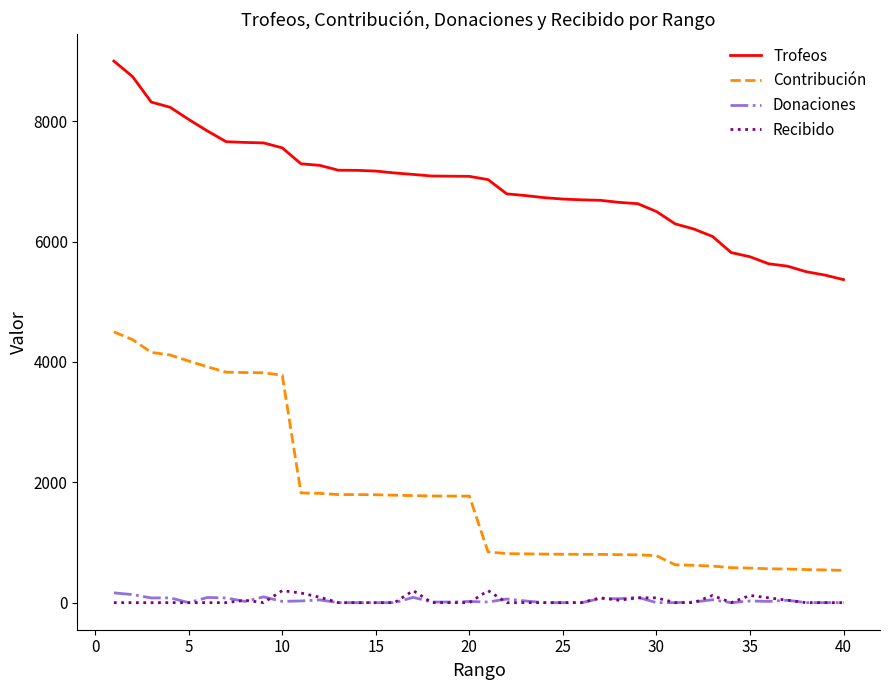

What is the greatest value displayed?

9000